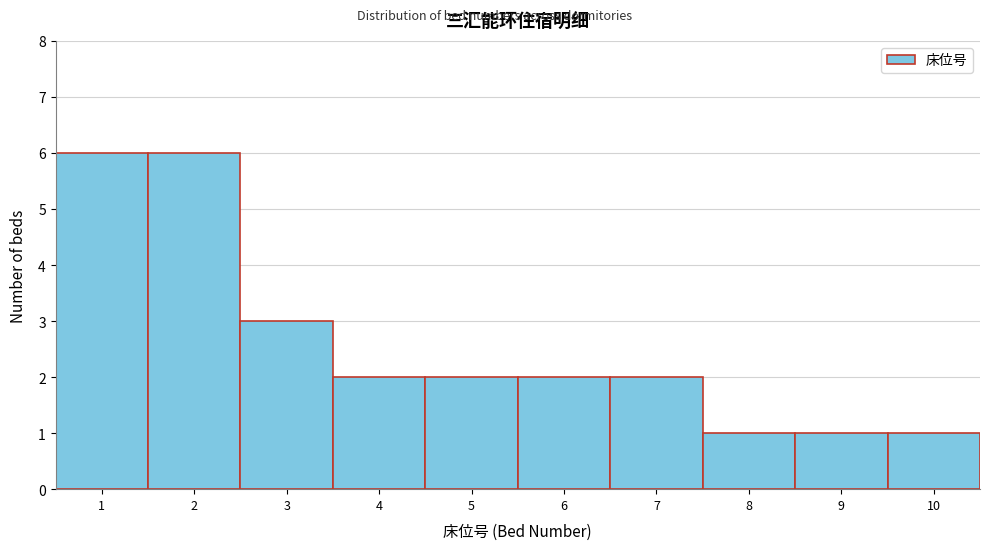

Reading left to right, what are all the values shown in this chart?

6	6	3	2	2	2	2	1	1	1